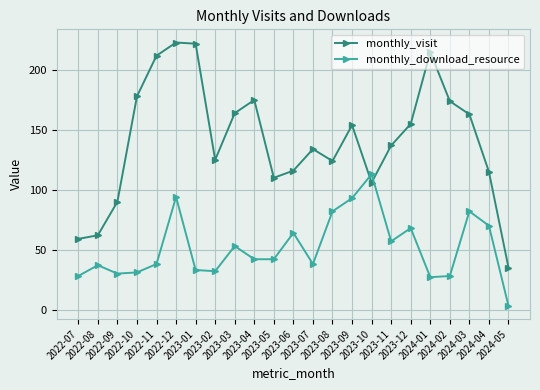

At which category does monthly_download_resource reach its first local peak?

2022-08